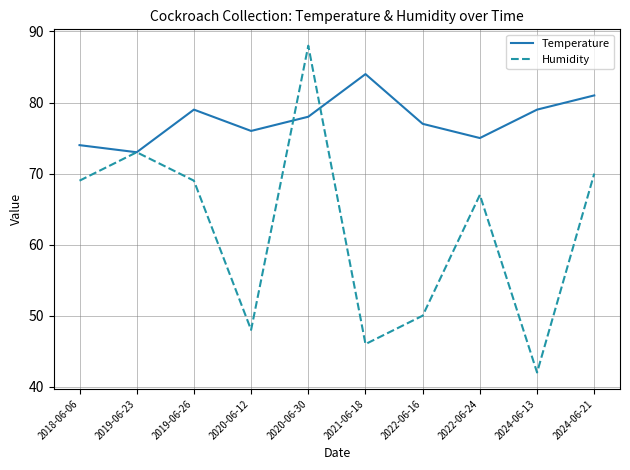

Reading left to right, list all the values displayed in this chart.

Temperature: 74	73	79	76	78	84	77	75	79	81
Humidity: 69	73	69	48	88	46	50	67	42	70